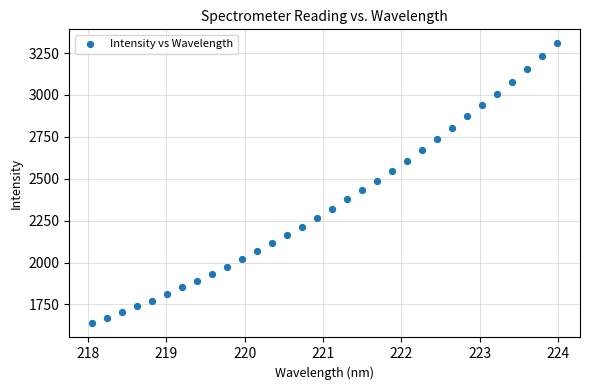

What is the range of X values (max minus min)?

5.9